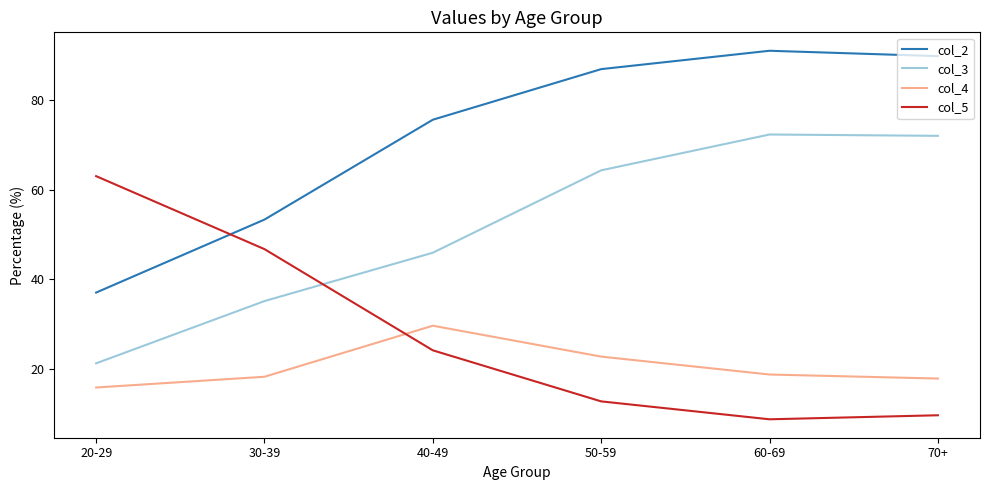

How many intersections are there between col_3 and col_5?

1